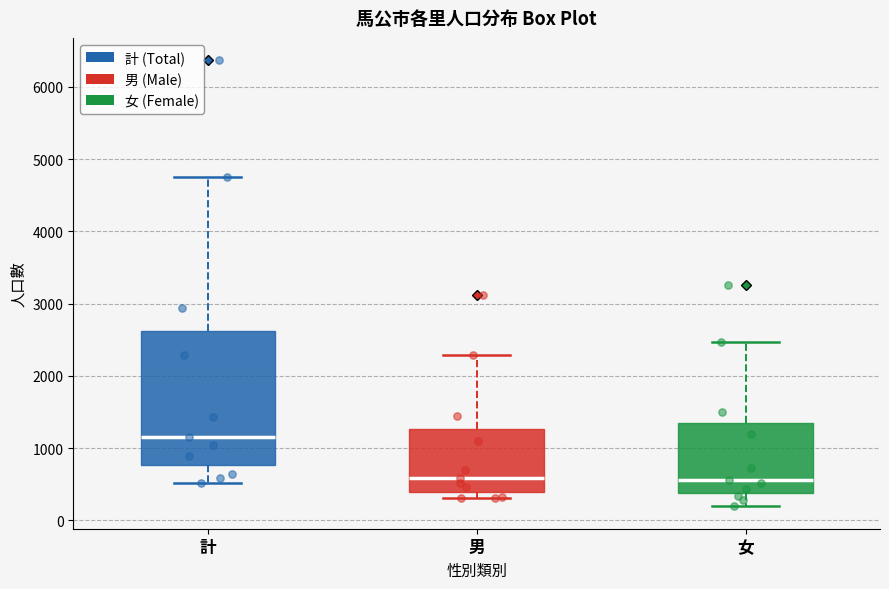

Reading left to right, transcribe this box plot: for each box, give where its median line is, the range the box spans, and where its two whiskers end, as read against the y-axis. The values are not printed on the chart, so give them approximately, as read against the axis.

計: median 1200, box 800 to 2600, whiskers 500 to 4800
男: median 600, box 400 to 1300, whiskers 300 to 2300
女: median 600, box 400 to 1300, whiskers 200 to 2500